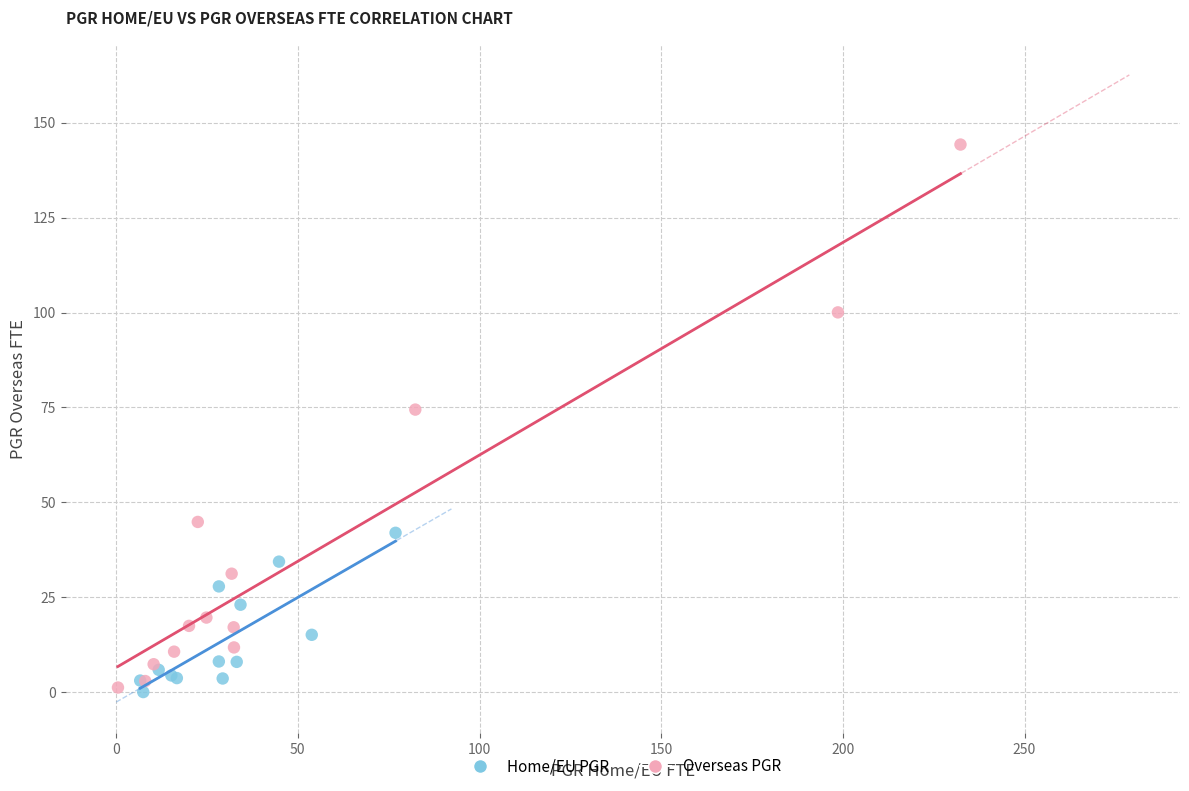

What are all the series names shown in the legend?

Home/EU PGR, Overseas PGR